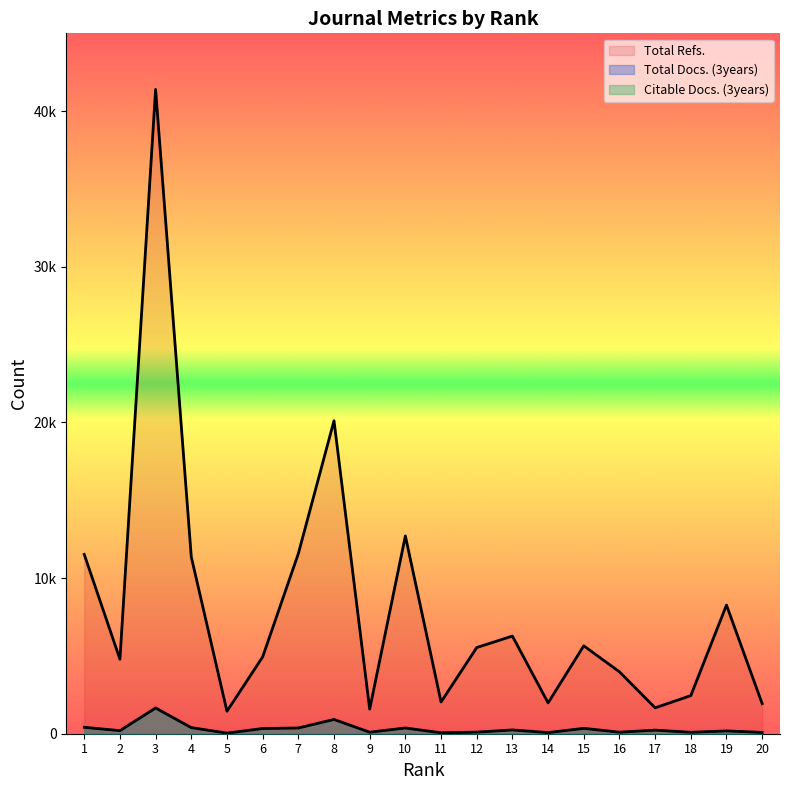

At which label does Citable Docs. (3years) first exceed 229?

1